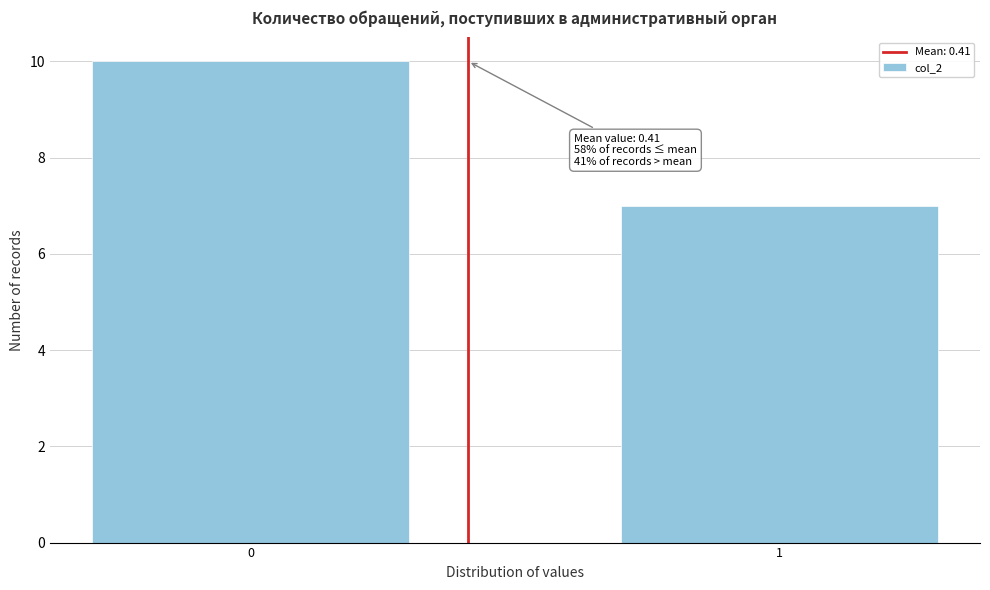

Reading left to right, extract all data points from this chart.

10	7